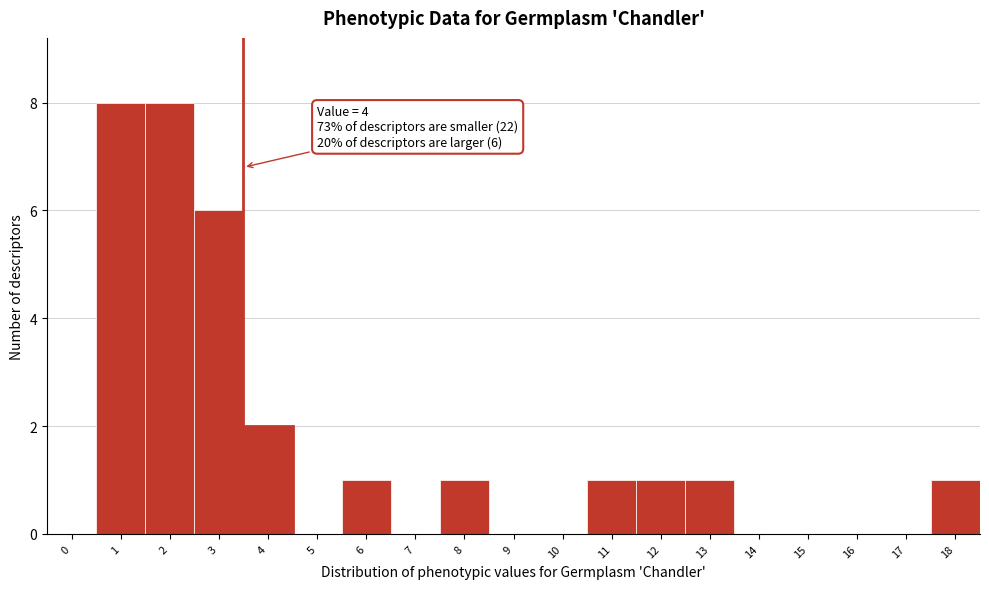

Reading left to right, list all the values displayed in this chart.

0=0	1=8	2=8	3=6	4=2	5=0	6=1	7=0	8=1	9=0	10=0	11=1	12=1	13=1	14=0	15=0	16=0	17=0	18=1